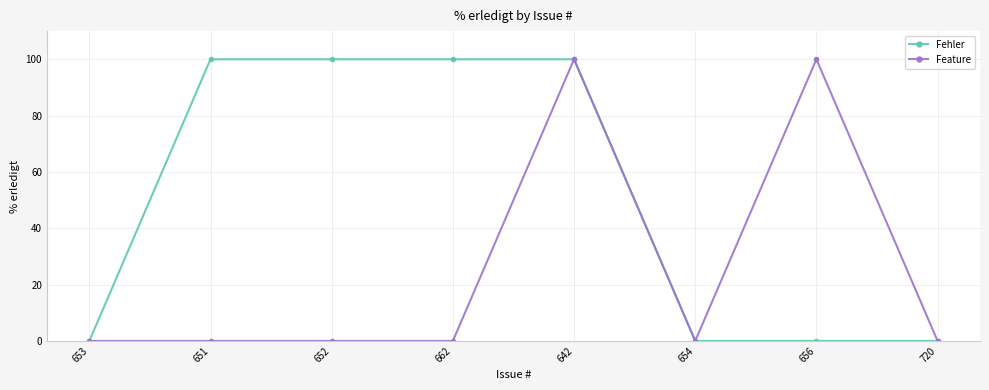

Which series has the largest total across all categories?

Fehler